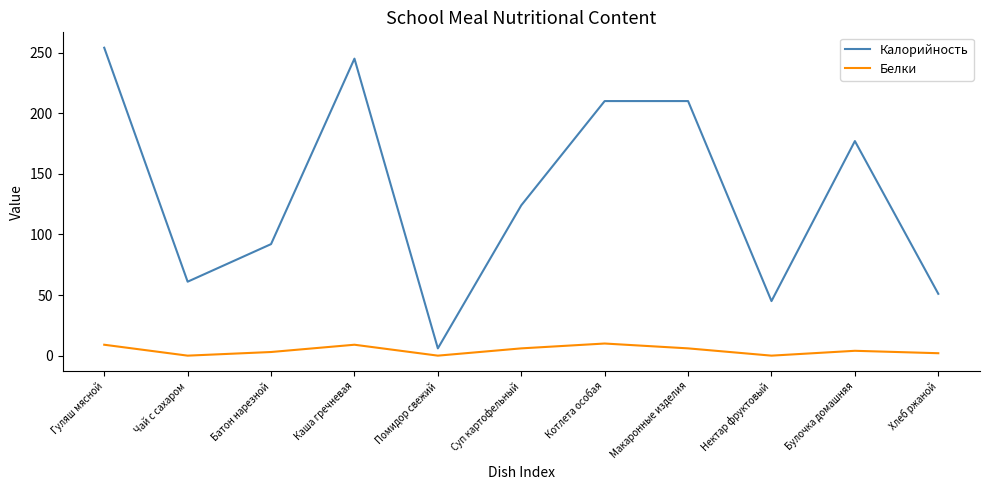

Between Макаронные изделия and Булочка домашняя, which series saw the biggest shift?

Калорийность